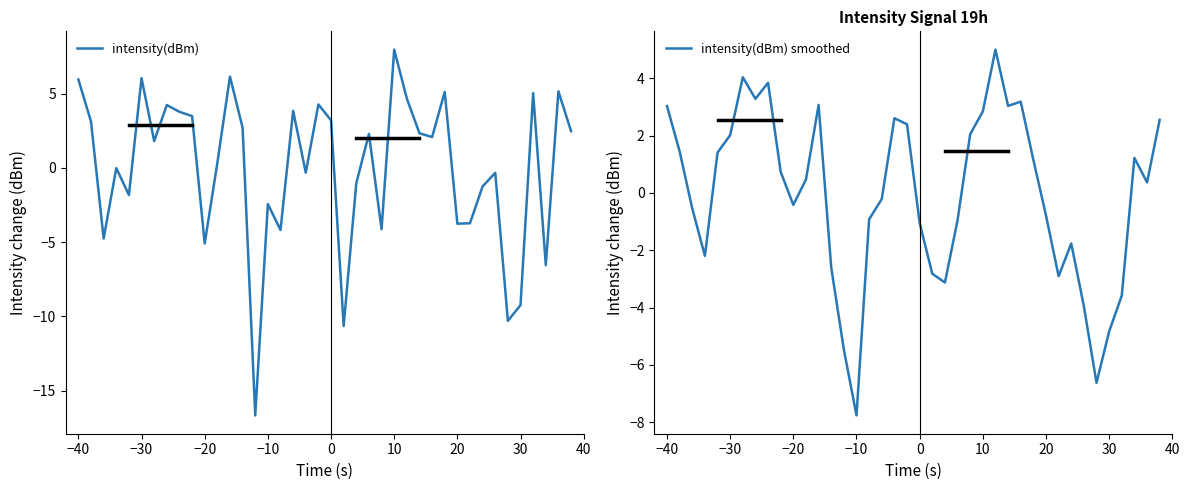

Is it true that intensity(dBm) smoothed equals 3.0 at −40?

True